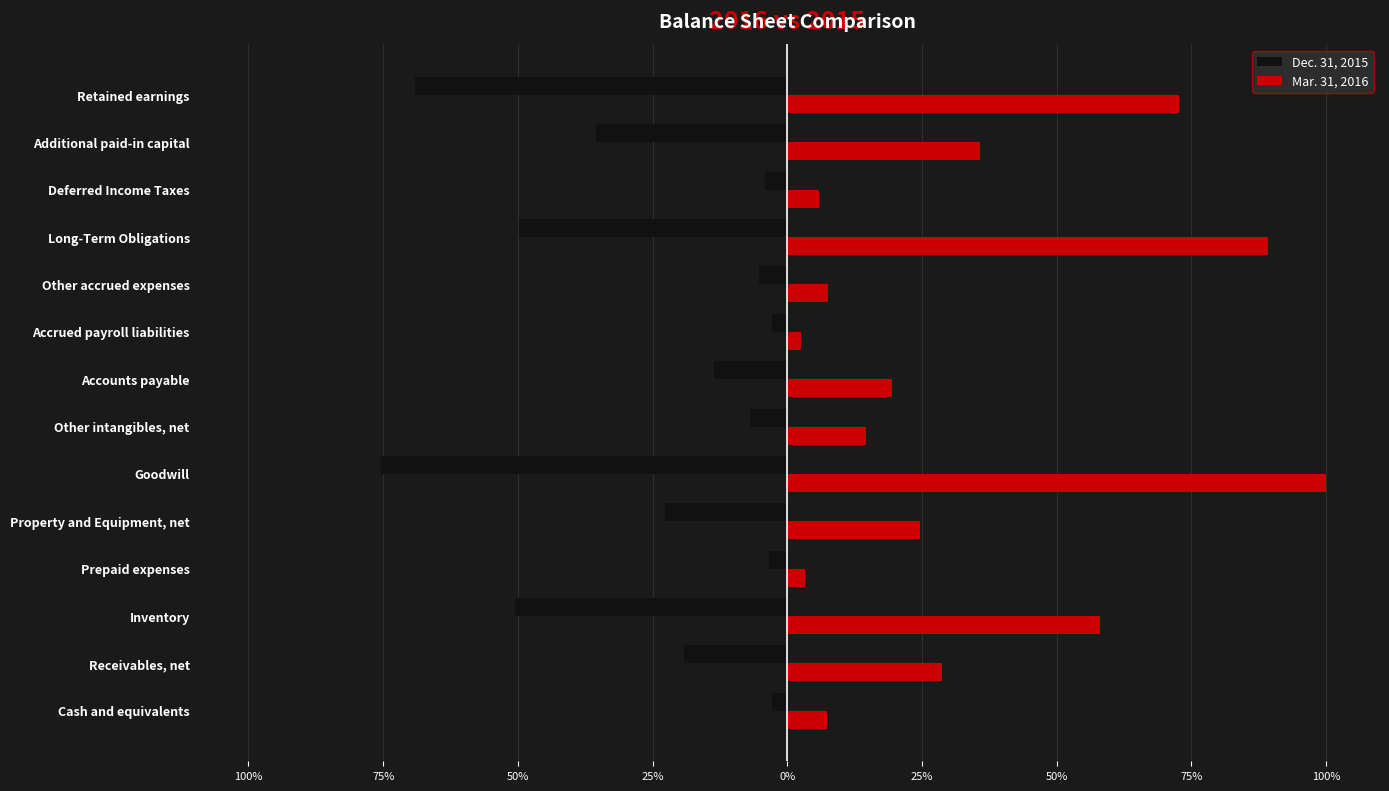

What is the difference between the second highest and second lowest values in the Dec. 31, 2015 series?

66.3